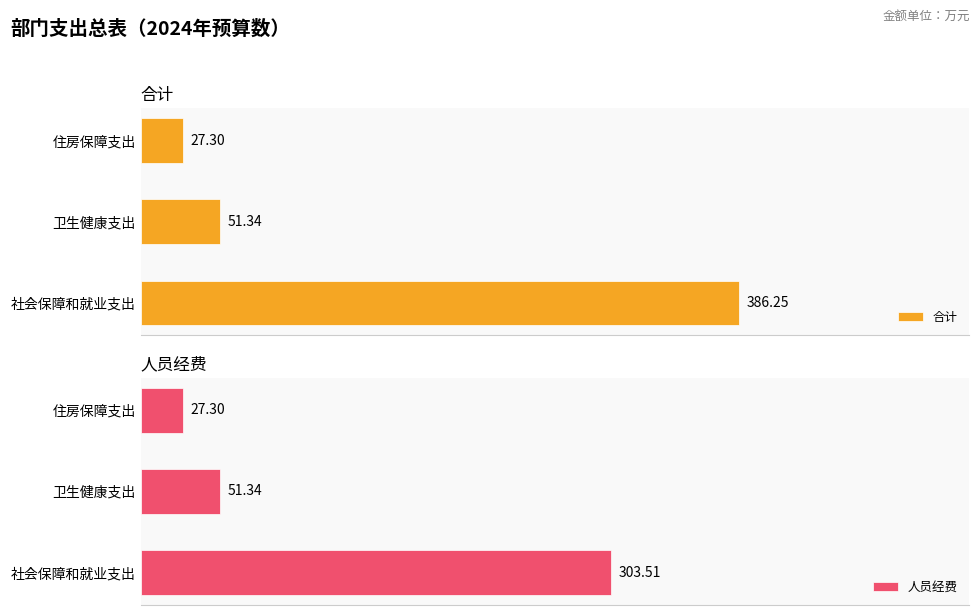

Reading left to right, list all the values displayed in this chart.

合计: 386.2	51.3	27.3
人员经费: 303.5	51.3	27.3